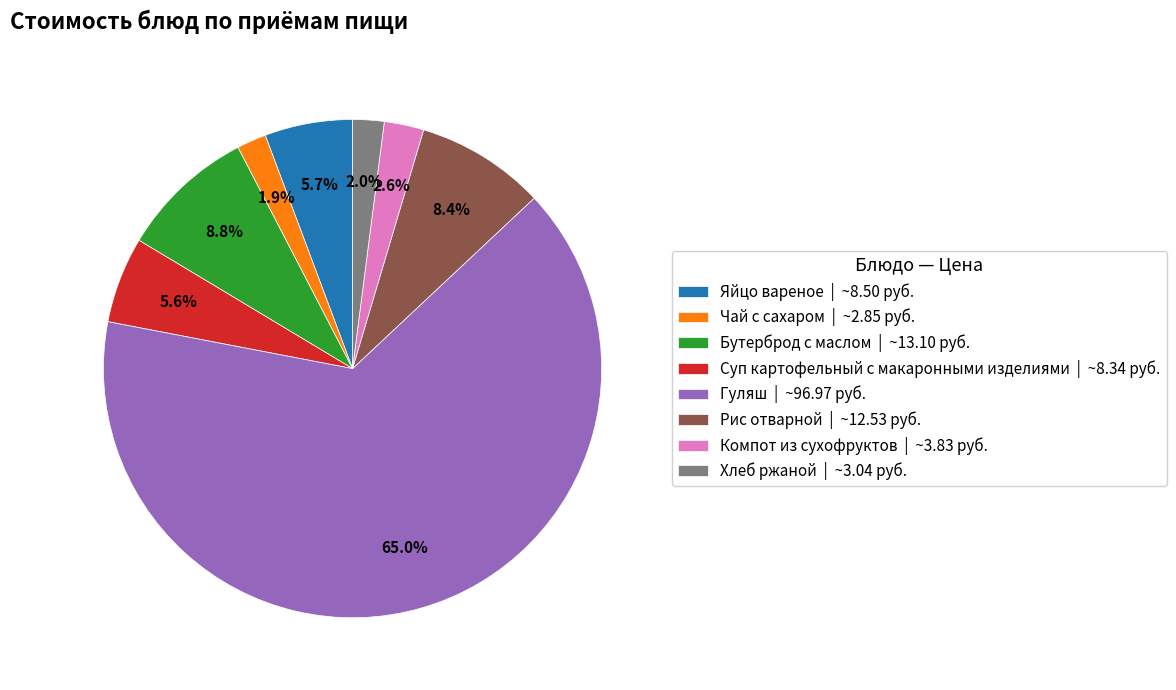

How many segments does this pie chart have?

8